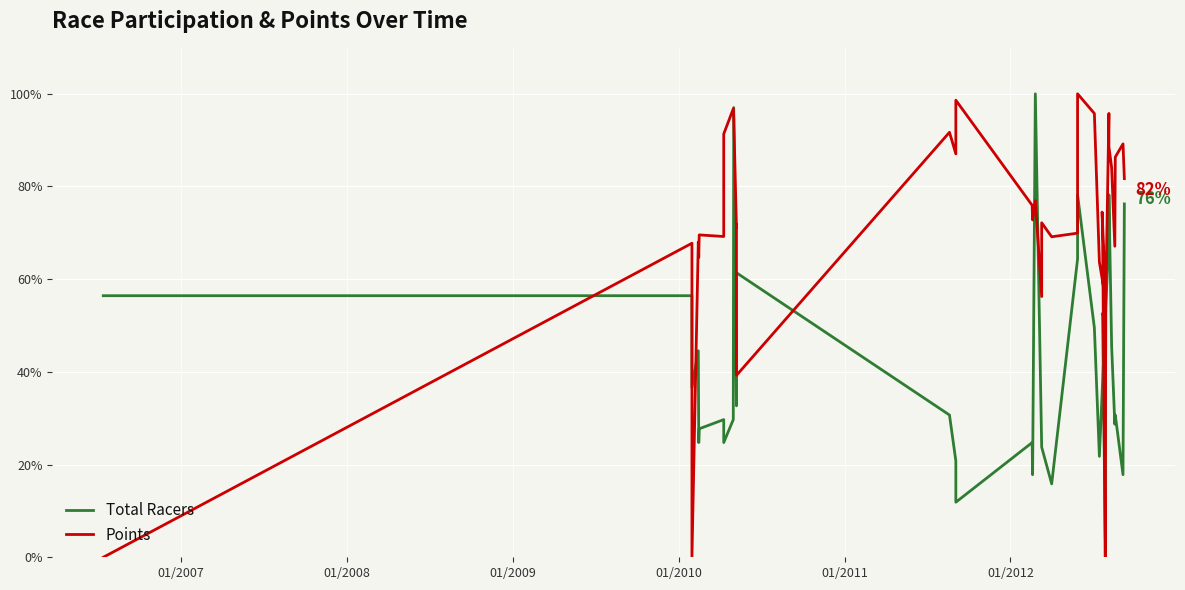

How many positive values does the Points series have?

37